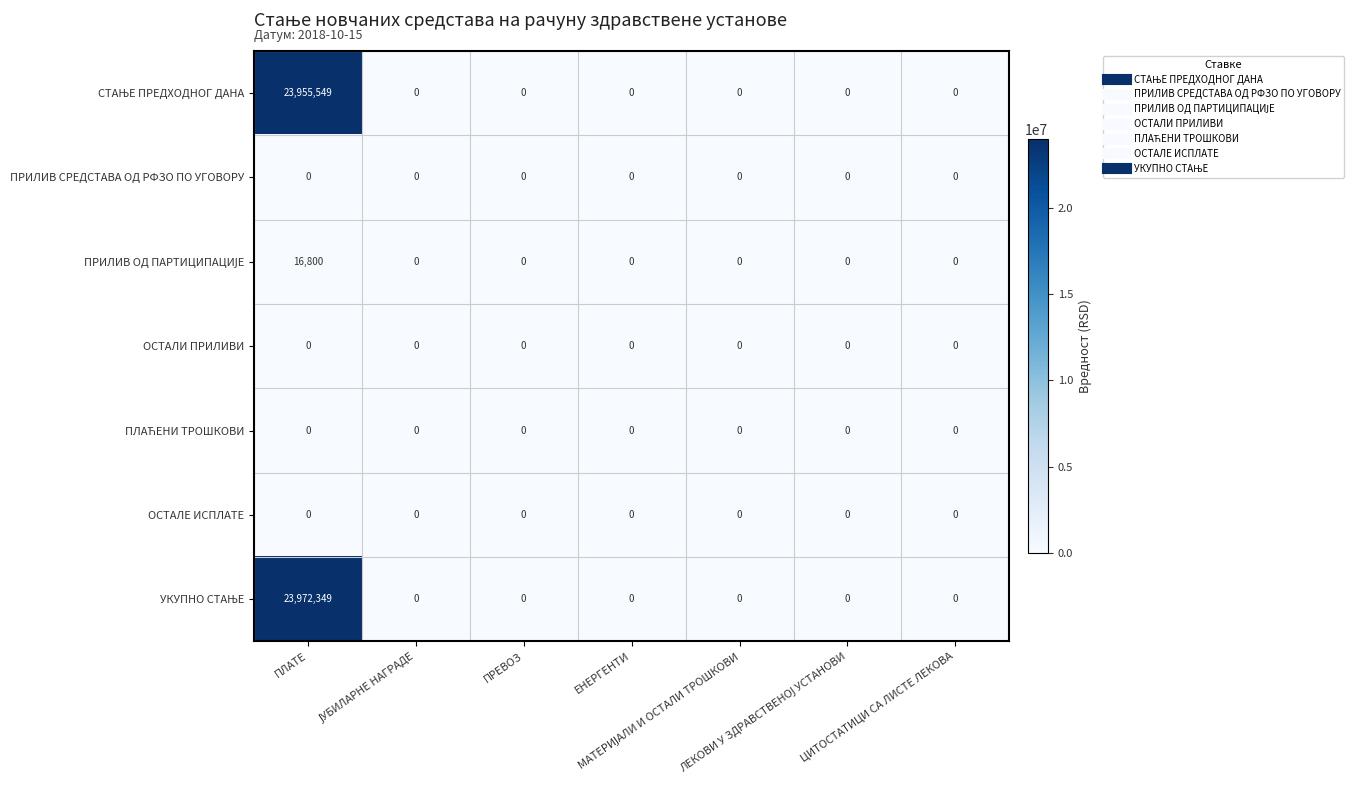

What is the greatest value displayed?

23972349